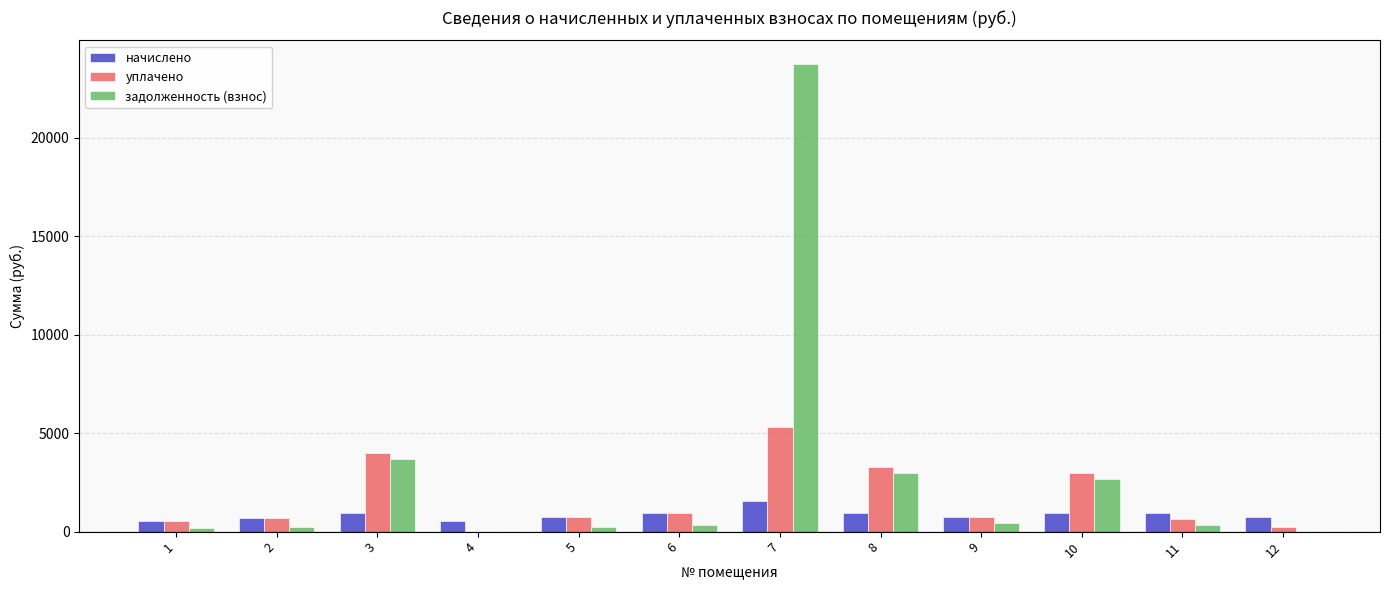

What is the average value of the начислено series?

853.3